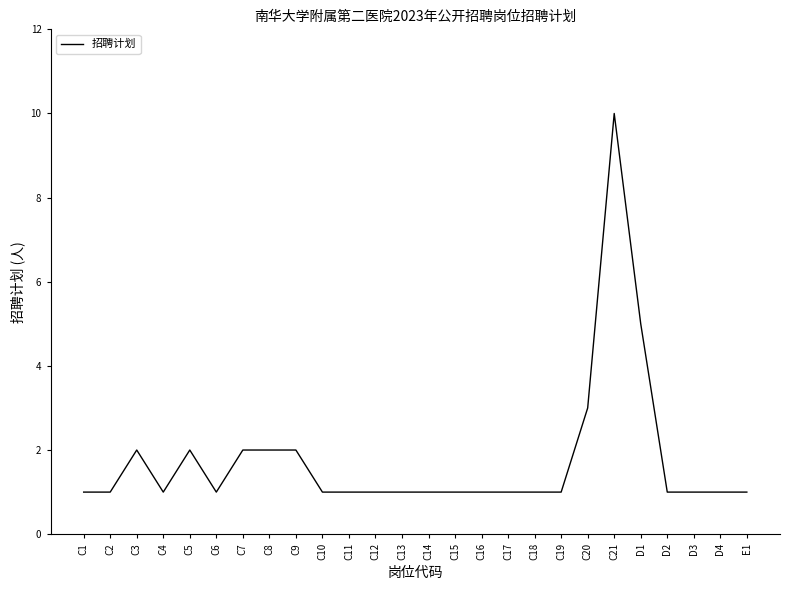

Between C8 and D1, which is larger?

D1